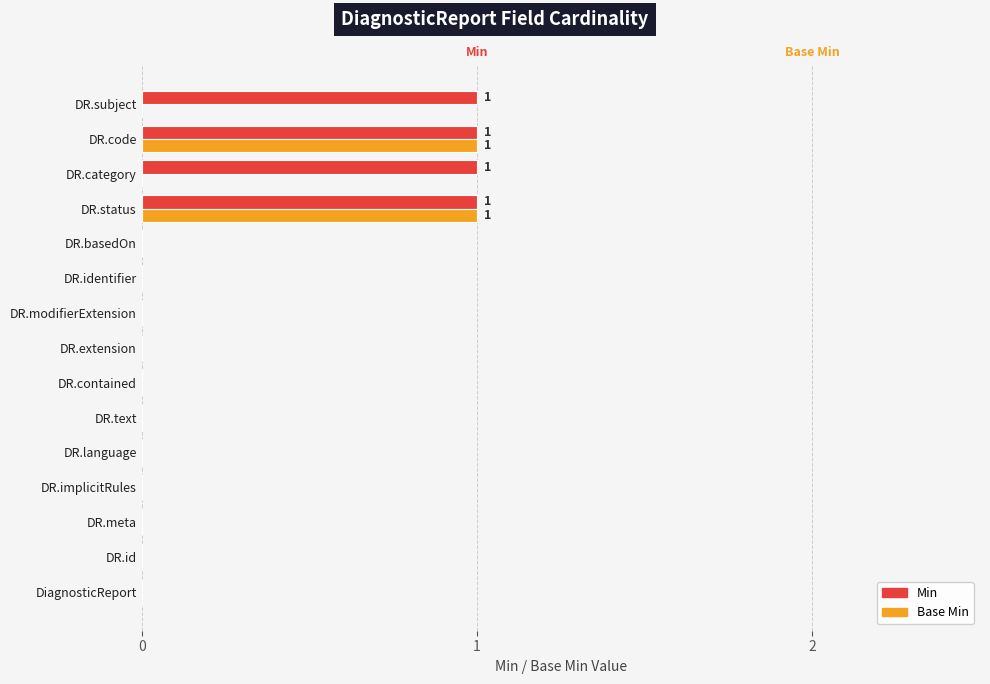

Is it true that Min equals 1 at DR.category?

True